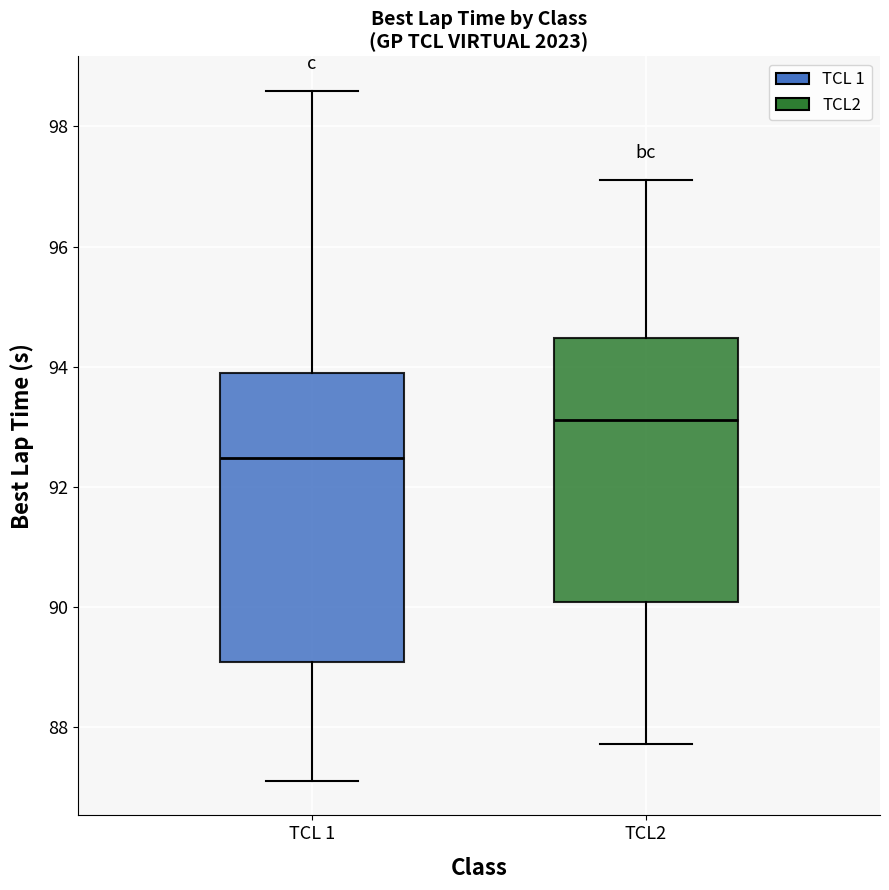

Reading left to right, transcribe this box plot: for each box, give where its median line is, the range the box spans, and where its two whiskers end, as read against the y-axis. The values are not printed on the chart, so give them approximately, as read against the axis.

TCL 1: median 92.4, box 89.0 to 93.8, whiskers 87.2 to 98.6
TCL2: median 93.2, box 90.0 to 94.4, whiskers 87.8 to 97.2